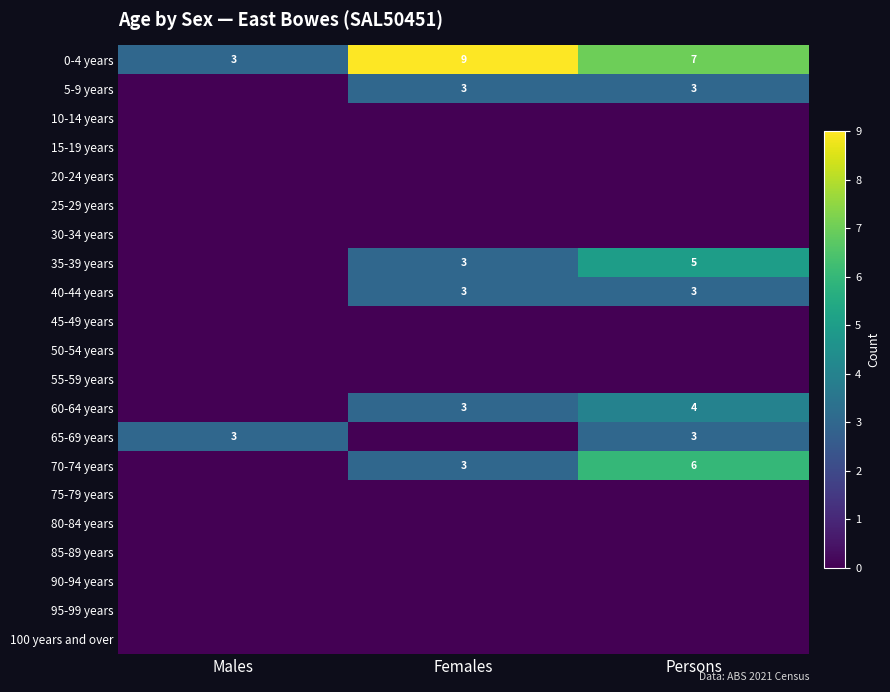

The 60-64 years series shows 4 at Persons. True or false?

True